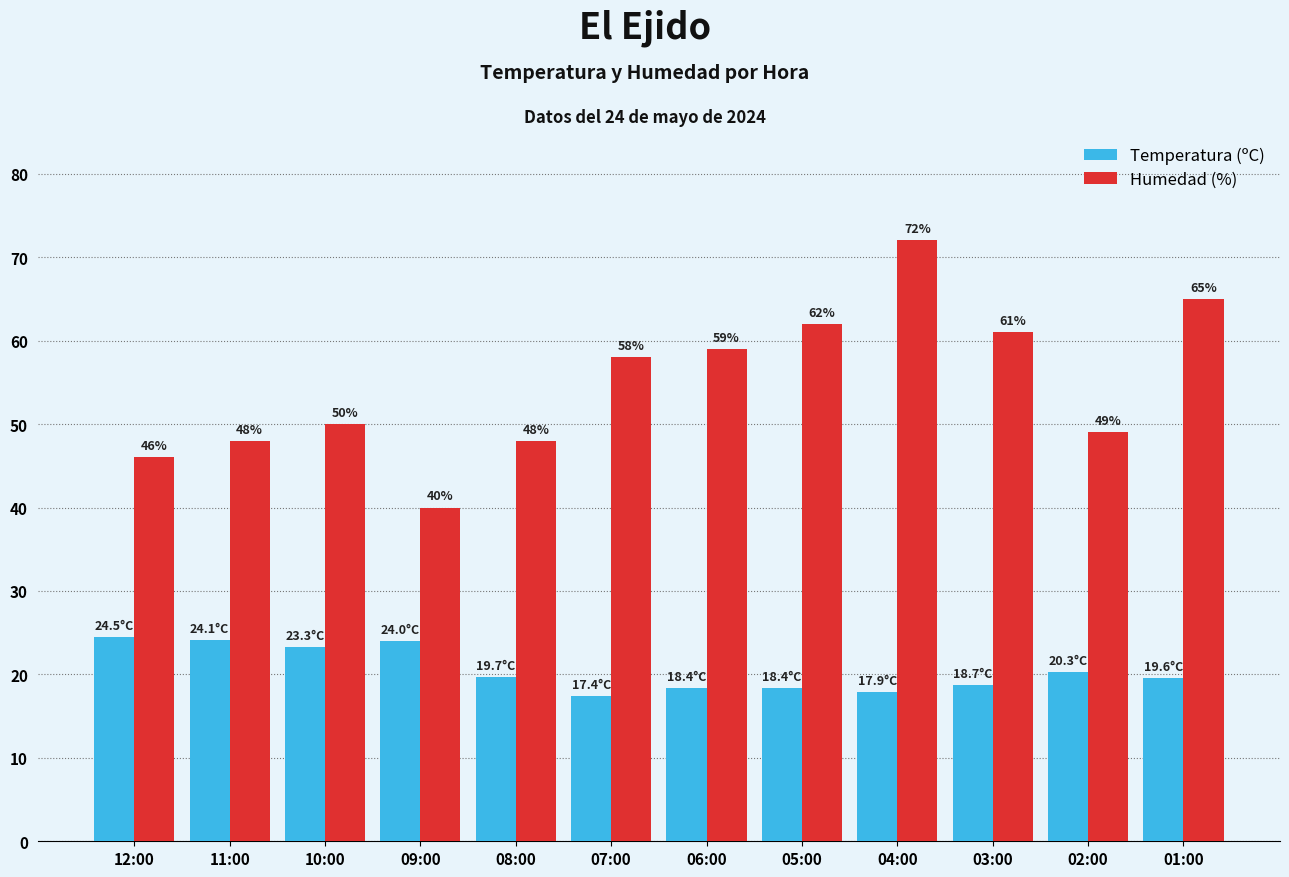

How many values in the Temperatura (ºC) series exceed 19?

7